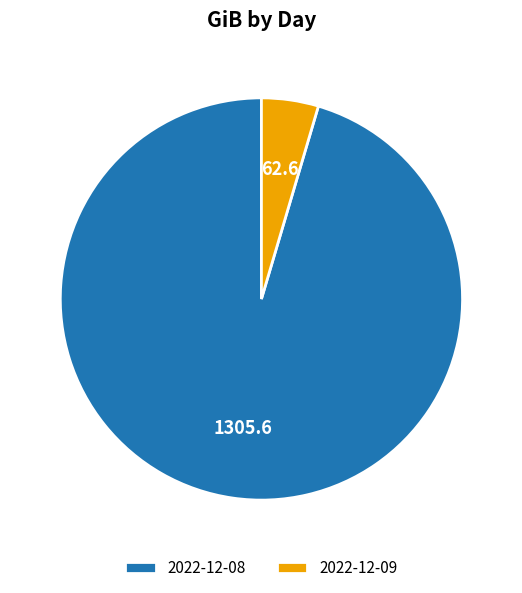

Is there a majority slice in this chart?

Yes